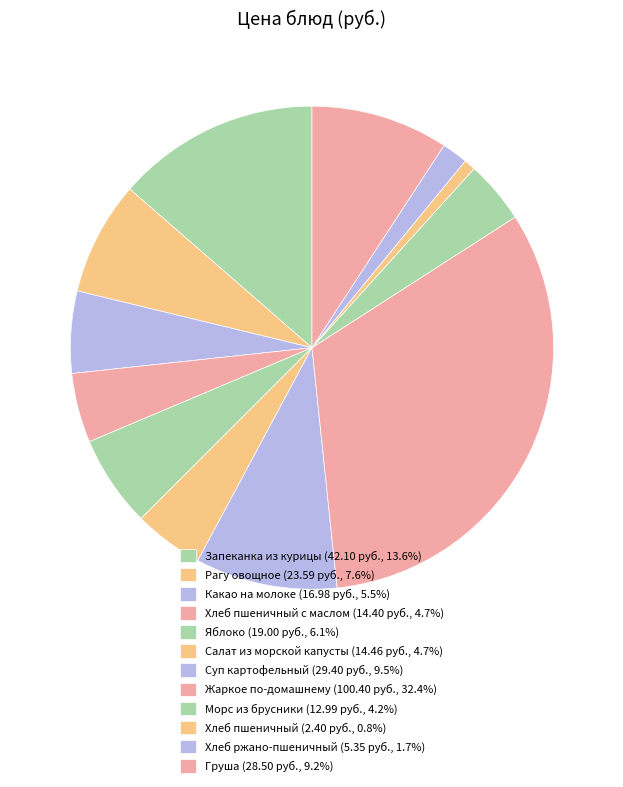

Which slice is the smallest?

Хлеб пшеничный